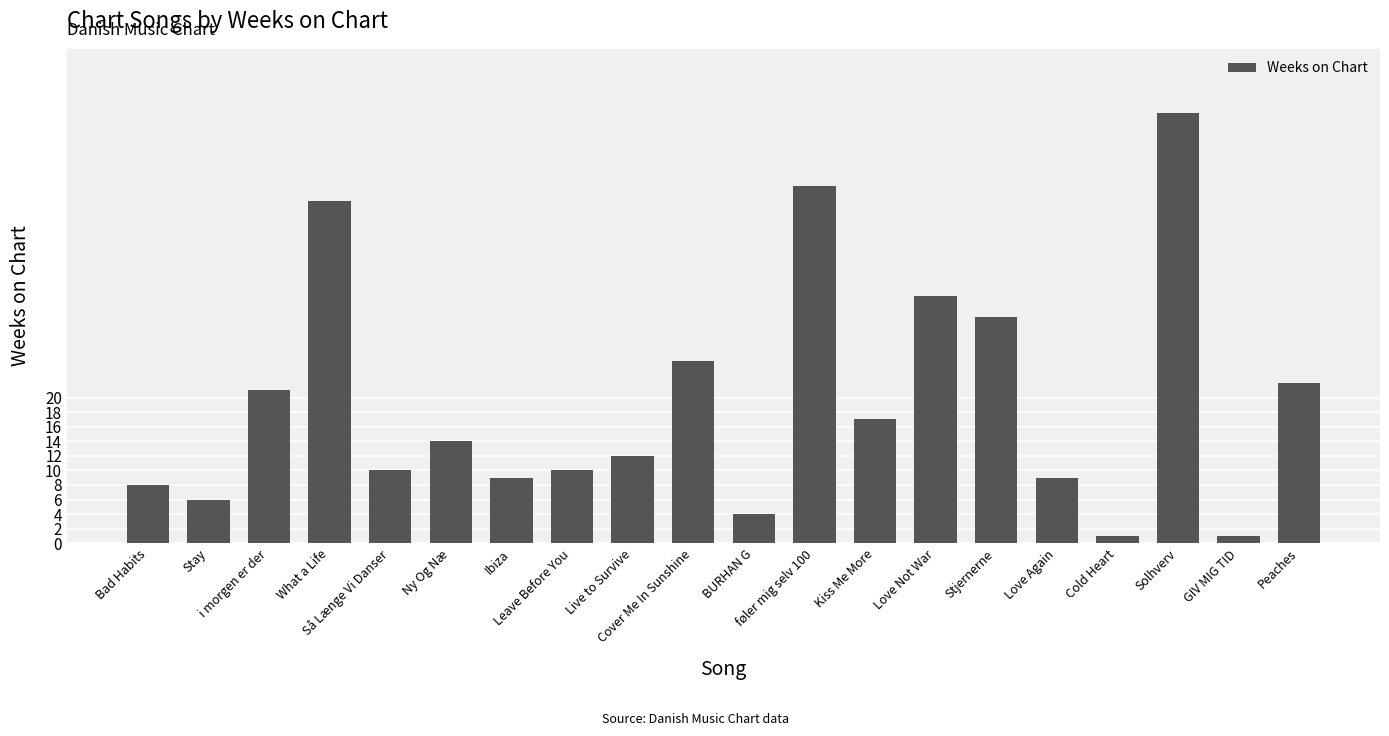

What position from the left is What a Life?

4